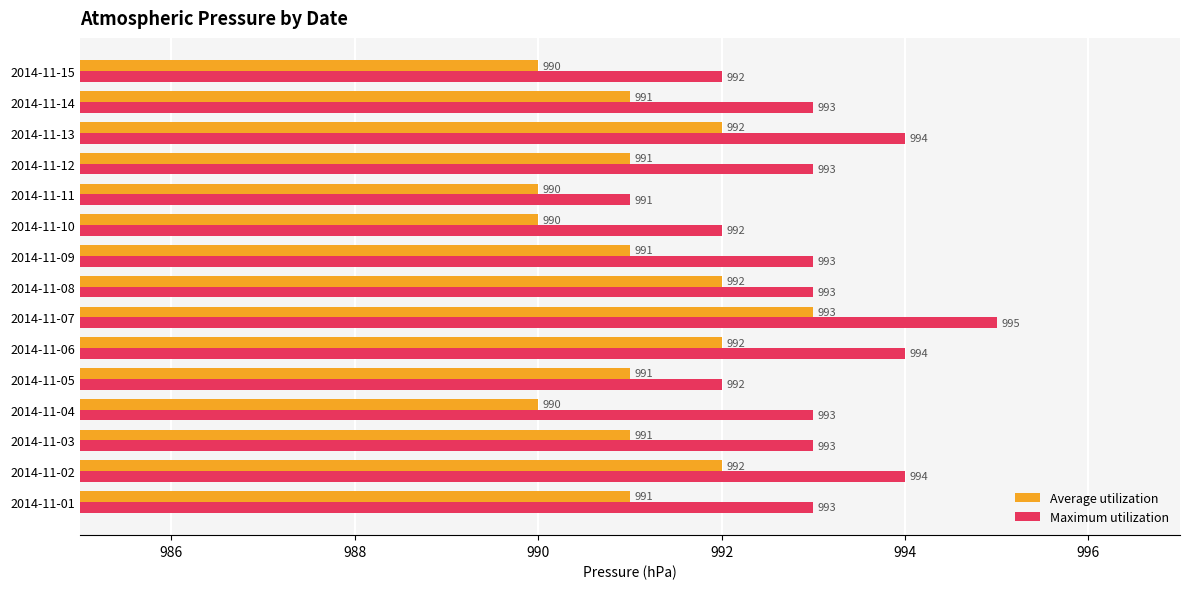

Is the value of Average utilization at 2014-11-13 greater than the value of Maximum utilization at 2014-11-07?

No